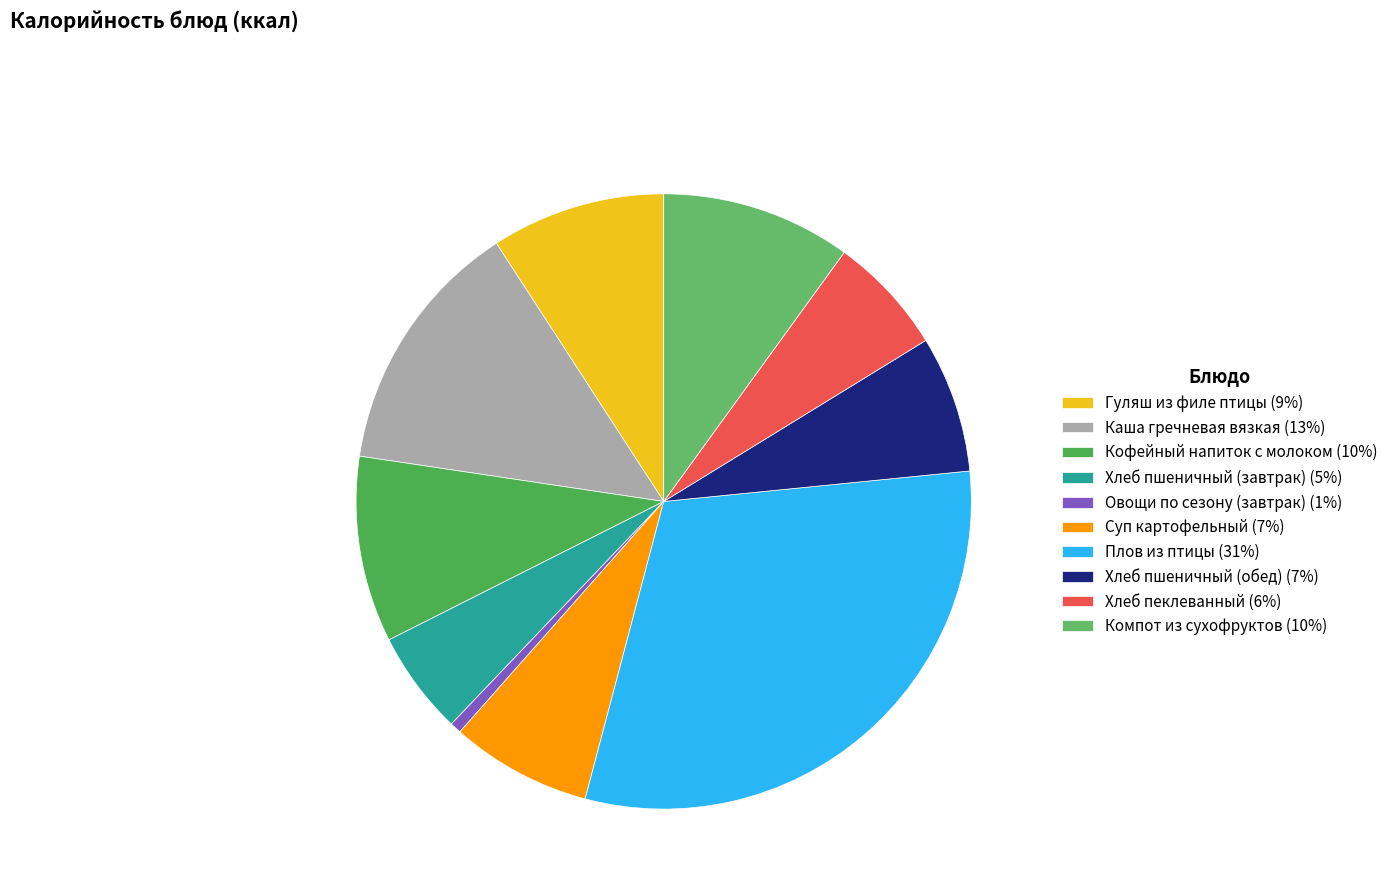

To the nearest percent, what is the average slice percentage?

10%